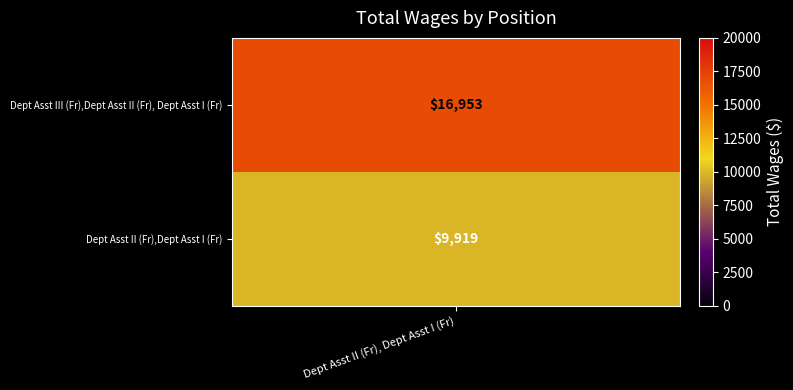

The value at 1 is 11357. True or false?

False